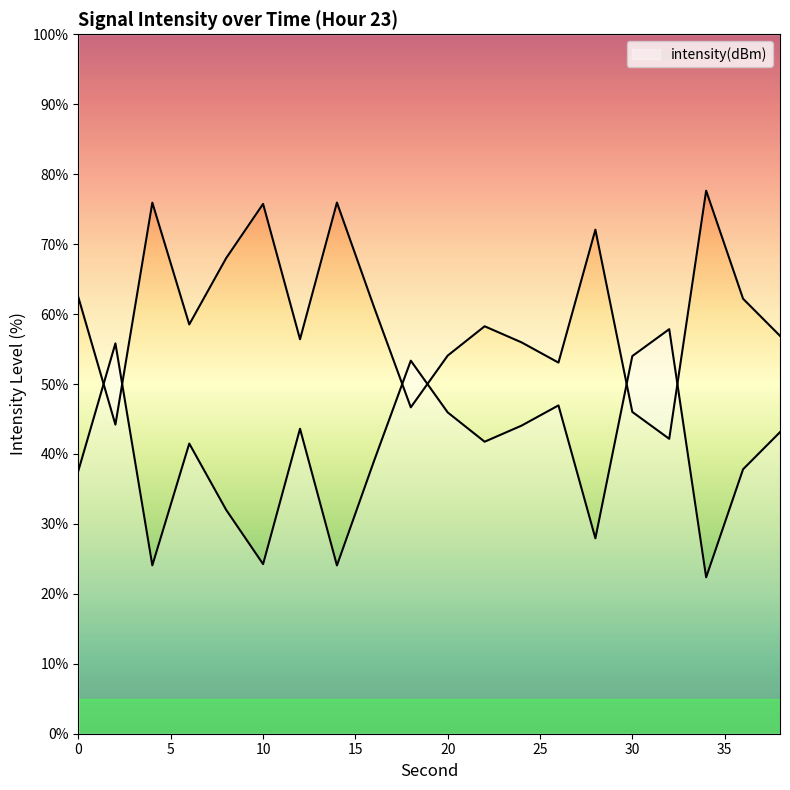

List the labels in order of value, largest first.

32, 2, 30, 18, 26, 20, 24, 12, 38, 22, 6, 16, 36, 0, 8, 28, 10, 4, 14, 34